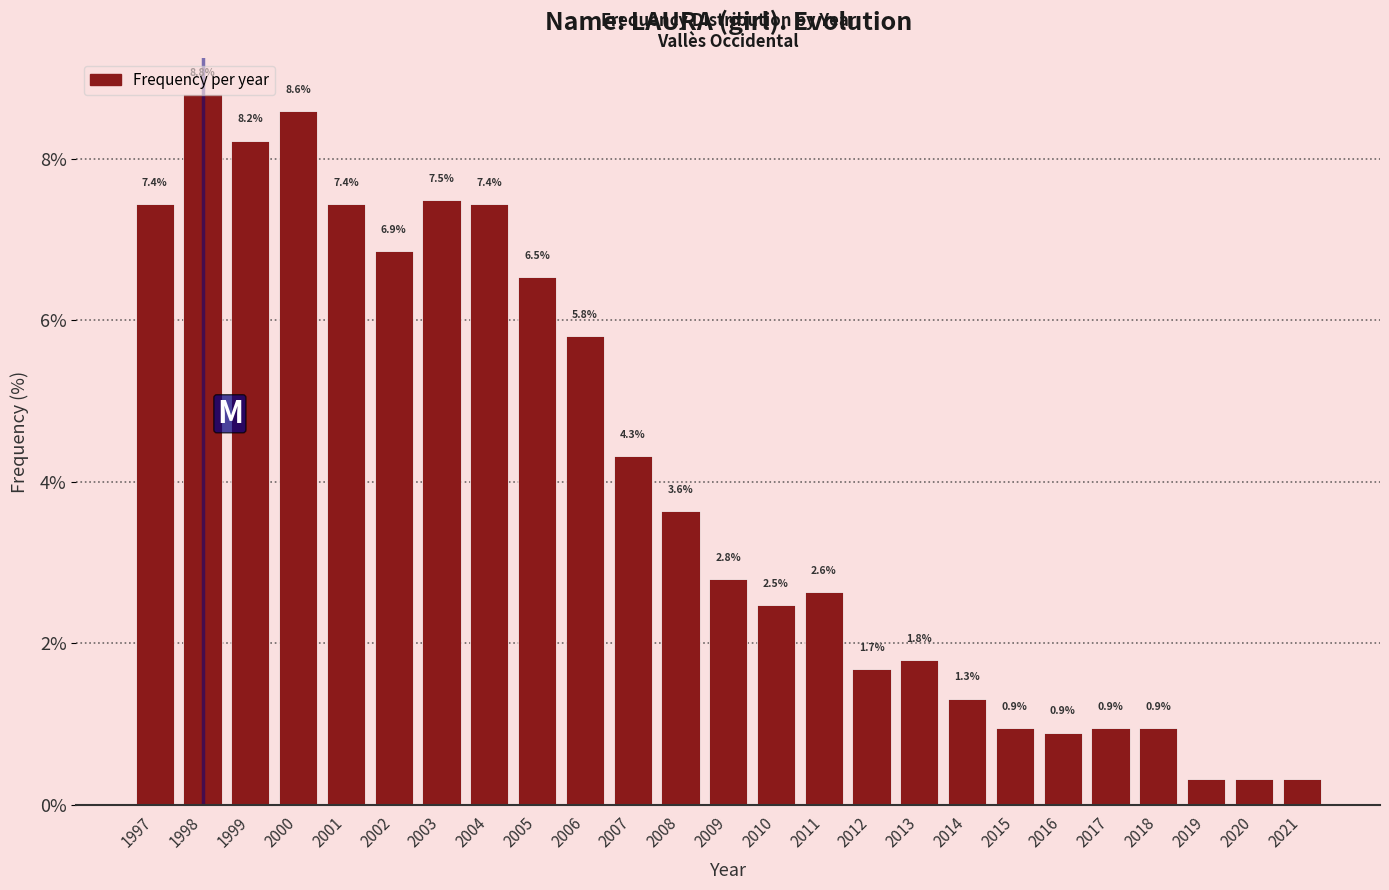

The value at 2006 is 5.8. True or false?

True